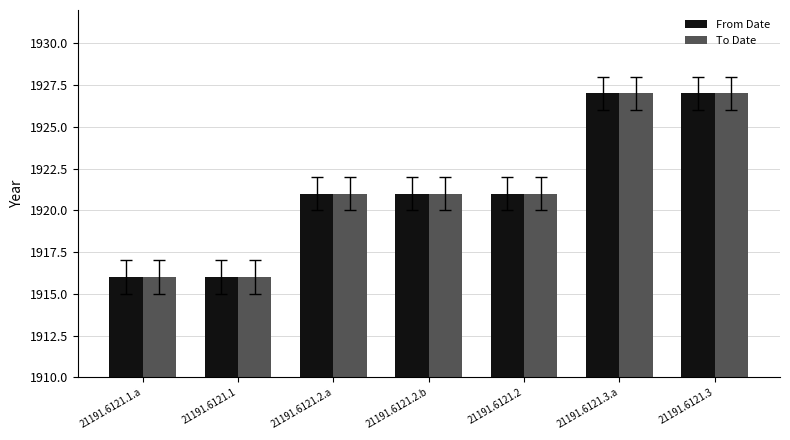

What is the total value across all series at 21191.6121.1?

3832